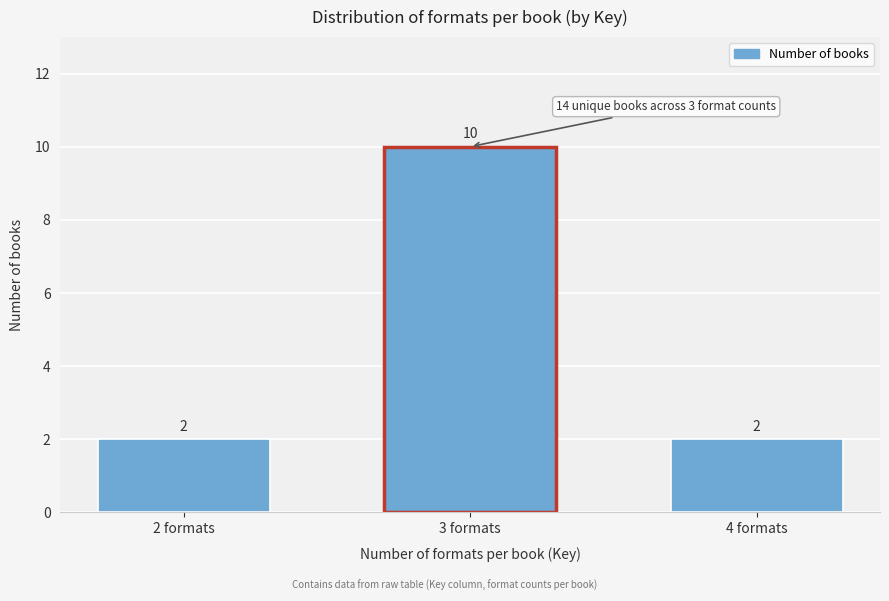

Reading left to right, what are all the values shown in this chart?

2	10	2